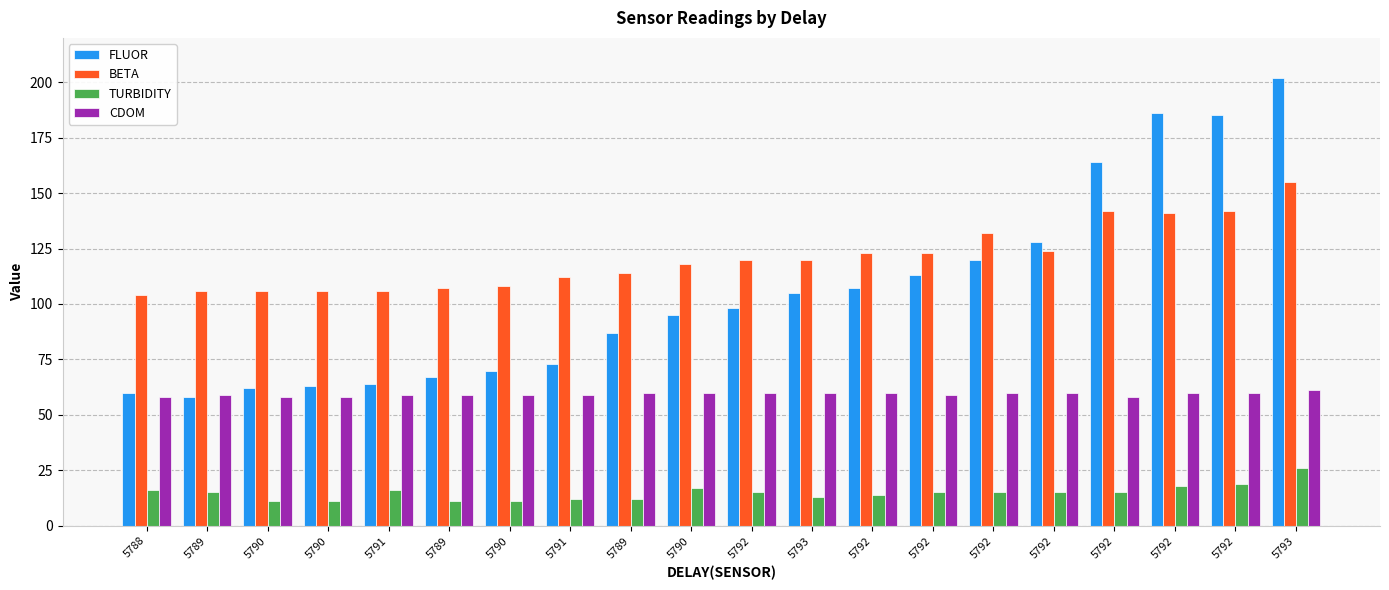

What is the sum of the TURBIDITY values at 5791 and 5789?

24